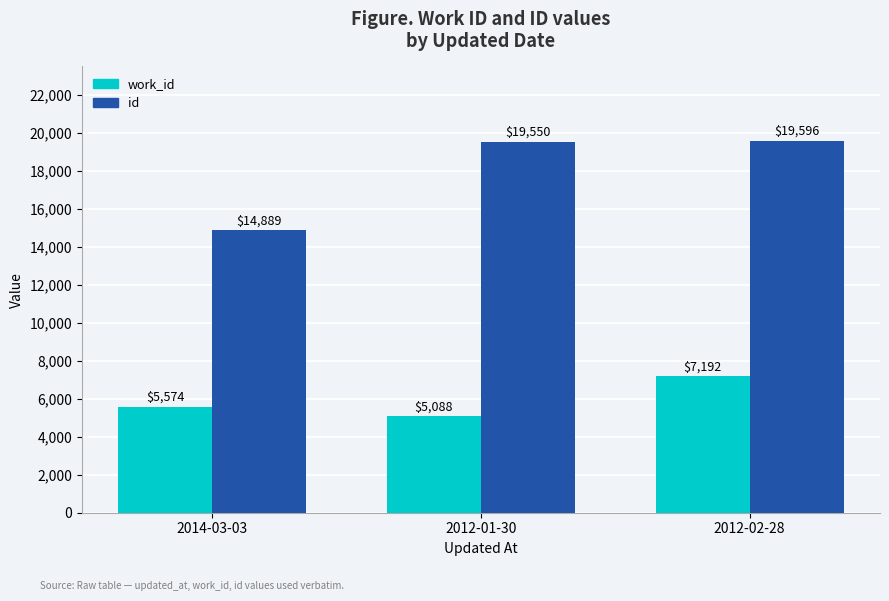

What is the average value of the id series?

18012